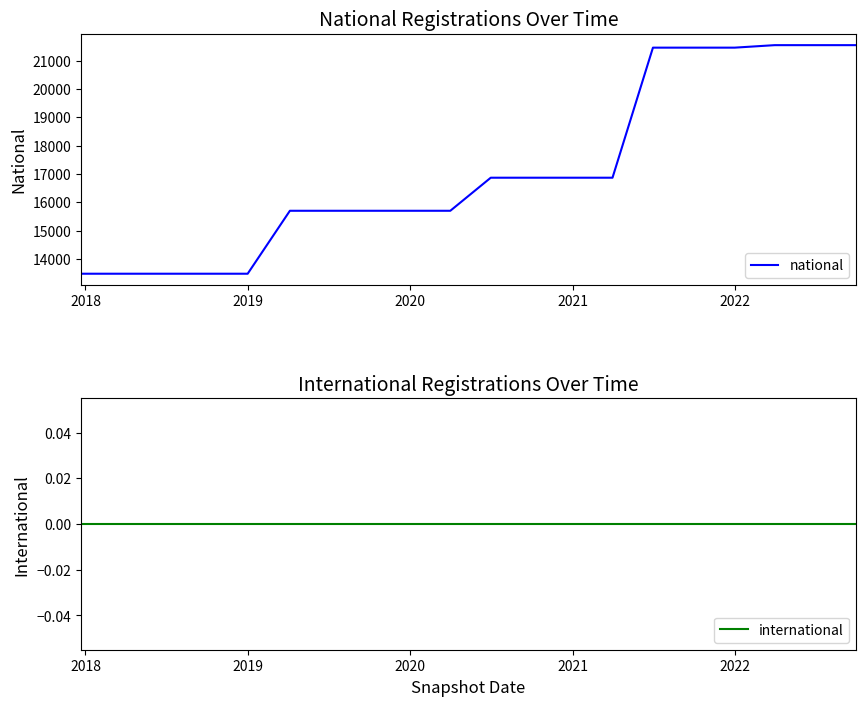

What is the lowest value of the national series?

13481